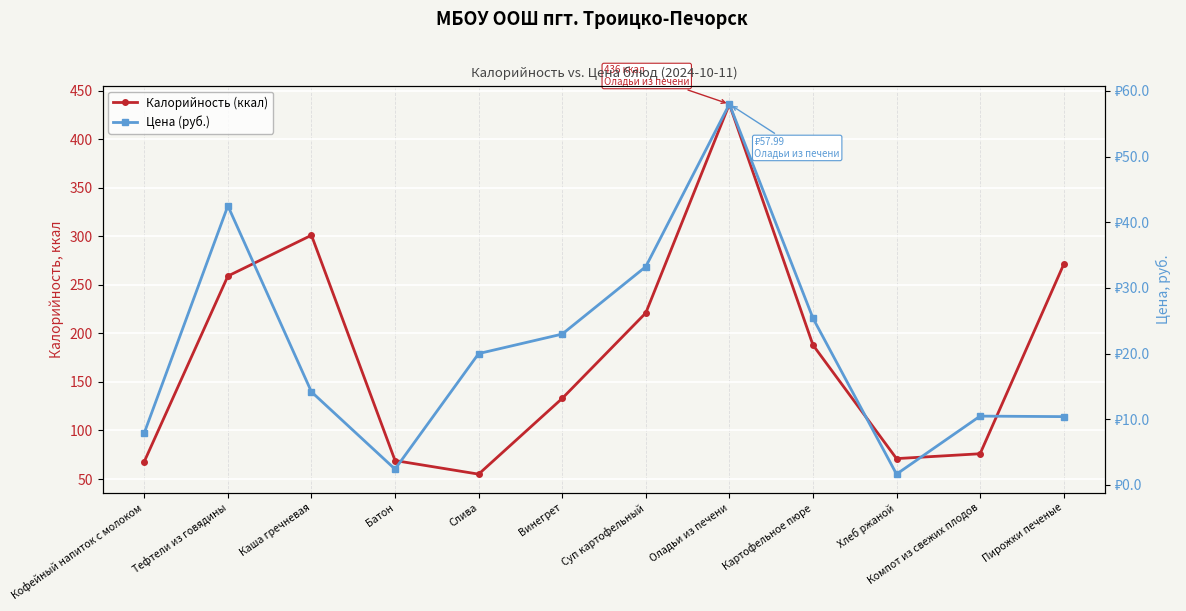

Between Оладьи из печени and Кофейный напиток с молоком, which is larger?

Оладьи из печени